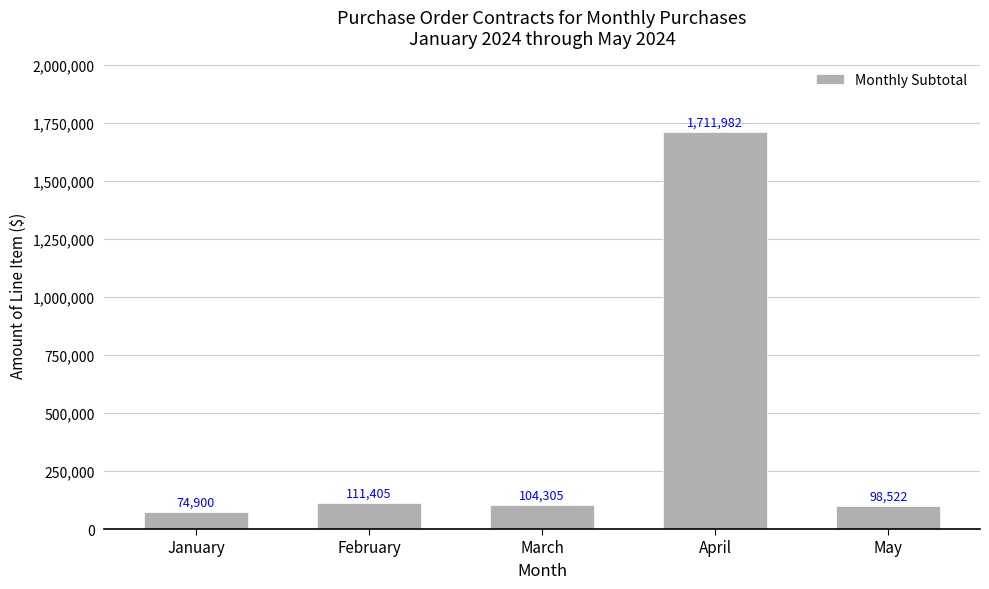

What is the sum of all values?

2101114.0